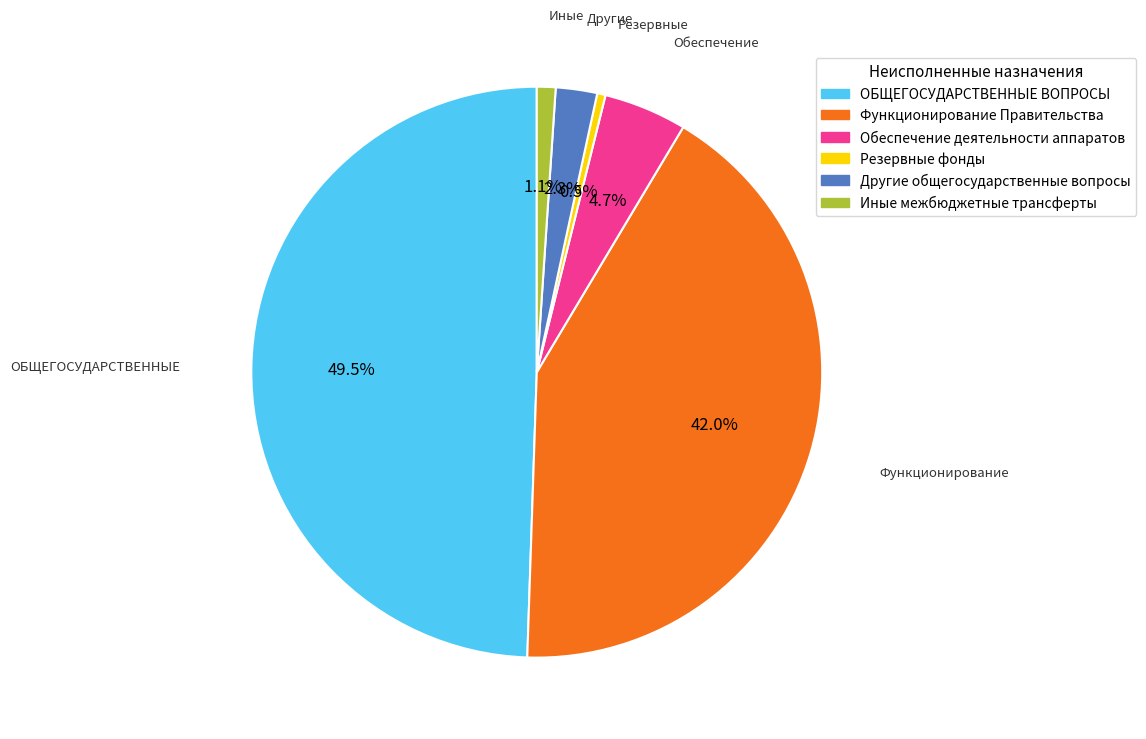

Count the number of slices in the pie.

6